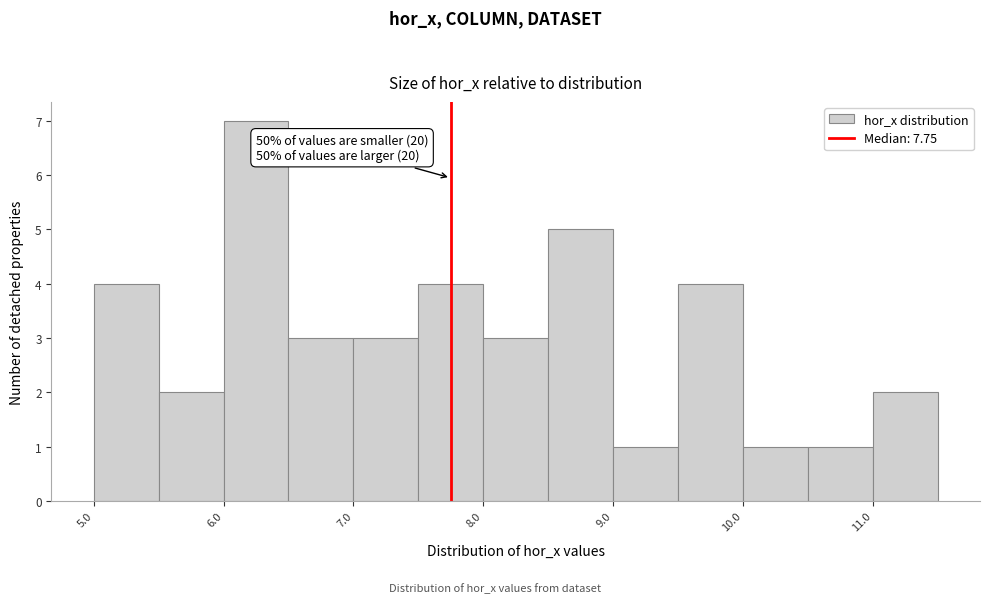

Over which range of the x-axis is the bar tallest?

6.0 to 6.5